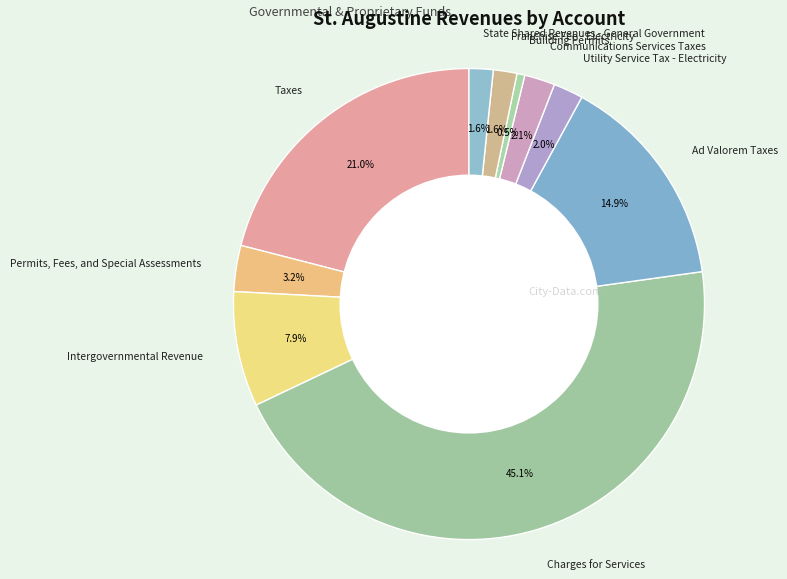

Which slice is the largest?

Charges for Services